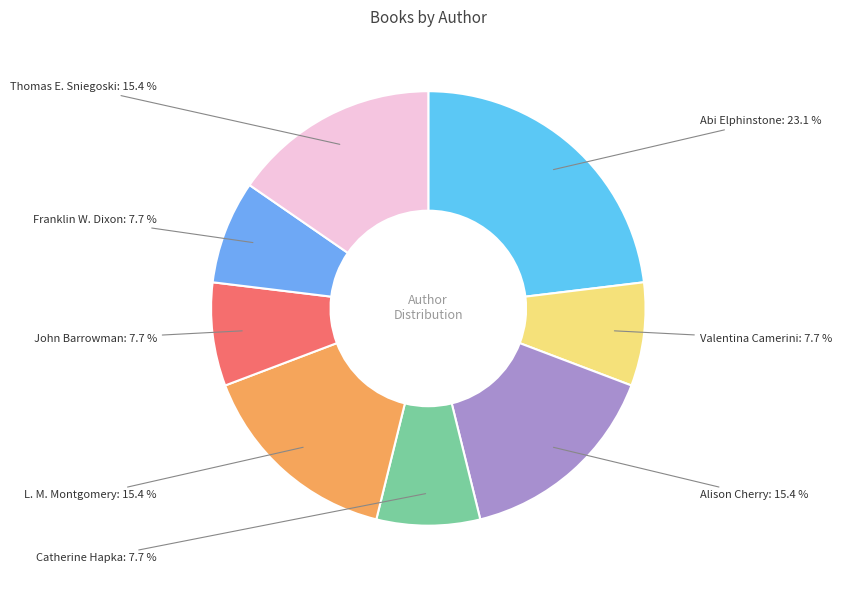

Combined, do L. M. Montgomery and Franklin W. Dixon account for over 50%?

No